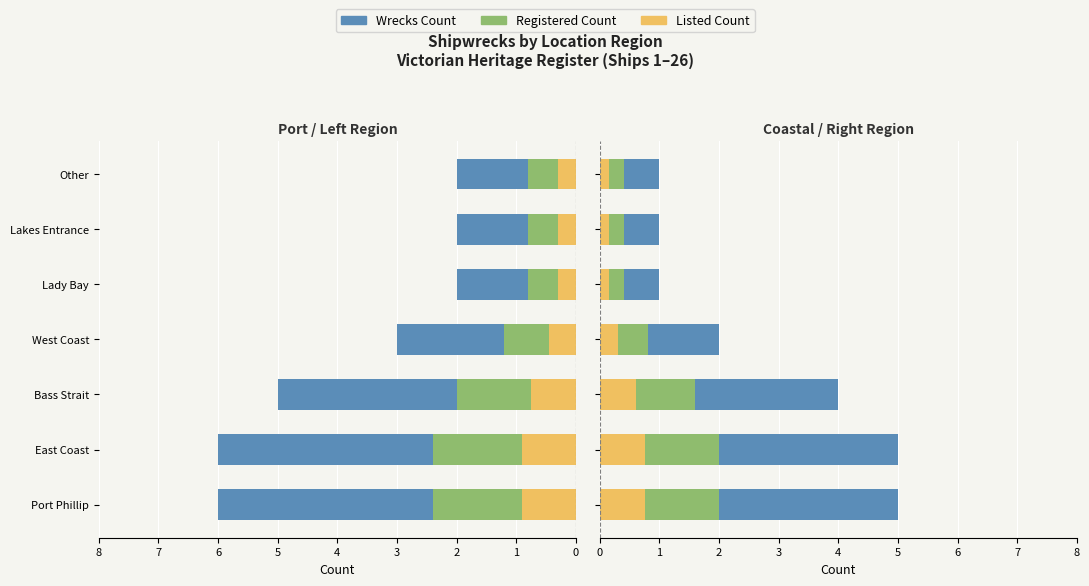

How many groups of bars are there?

7